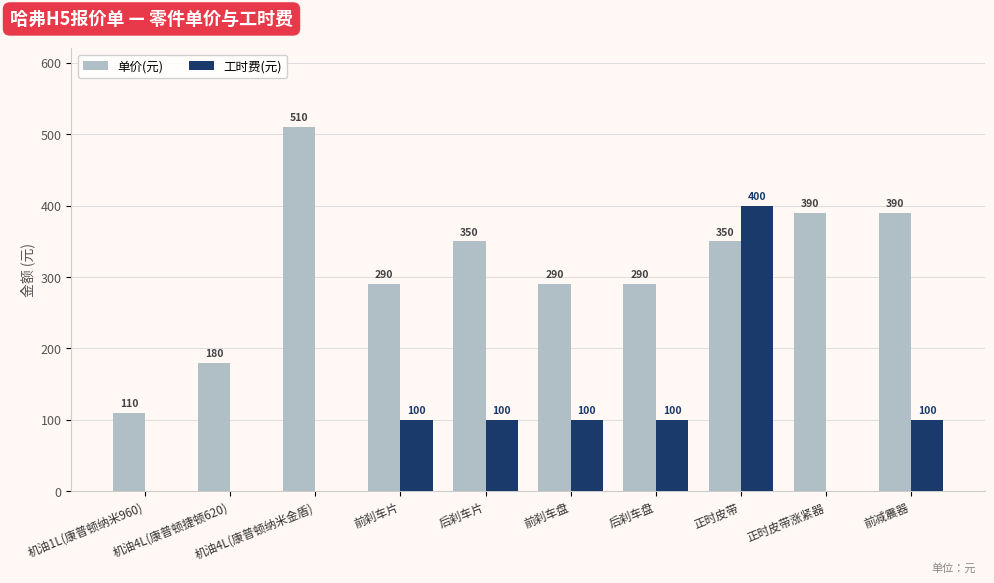

What is the sum of all 单价(元) values?

3150